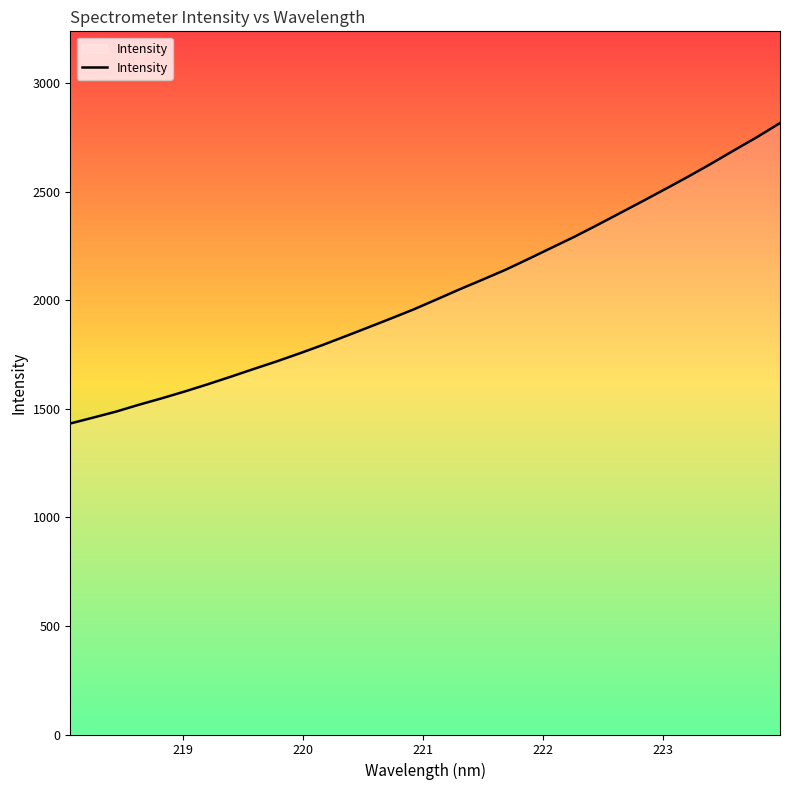

How many lines are shown in the chart?

1